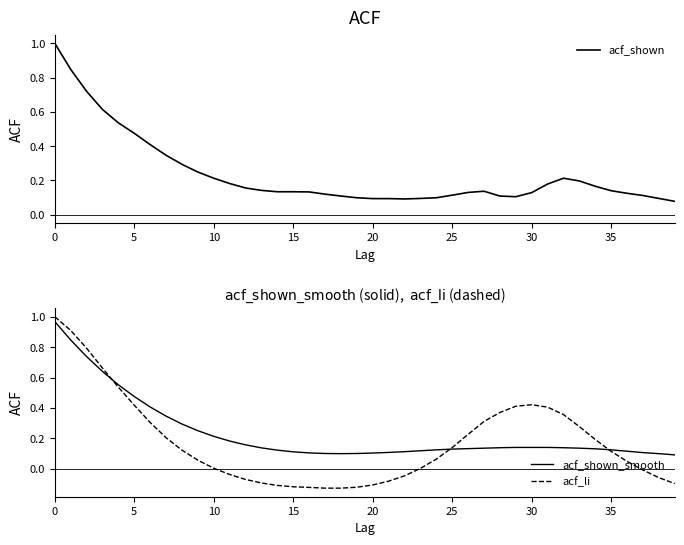

At which label is acf_shown closest to 0?

39